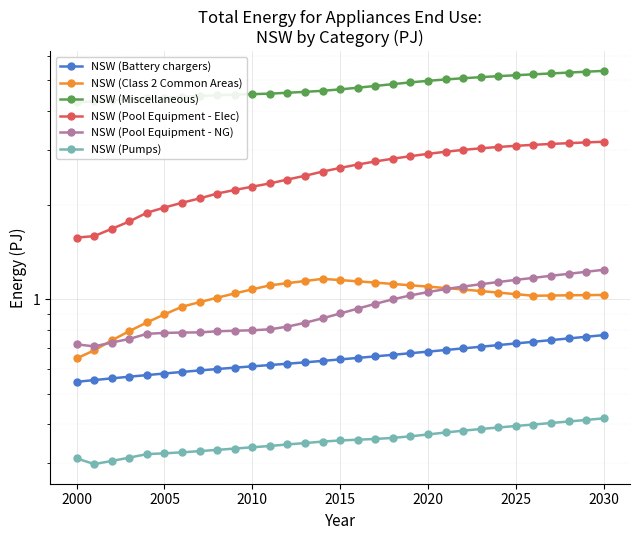

True or false: NSW (Pumps) and NSW (Pool Equipment - Elec) cross at least once.

False